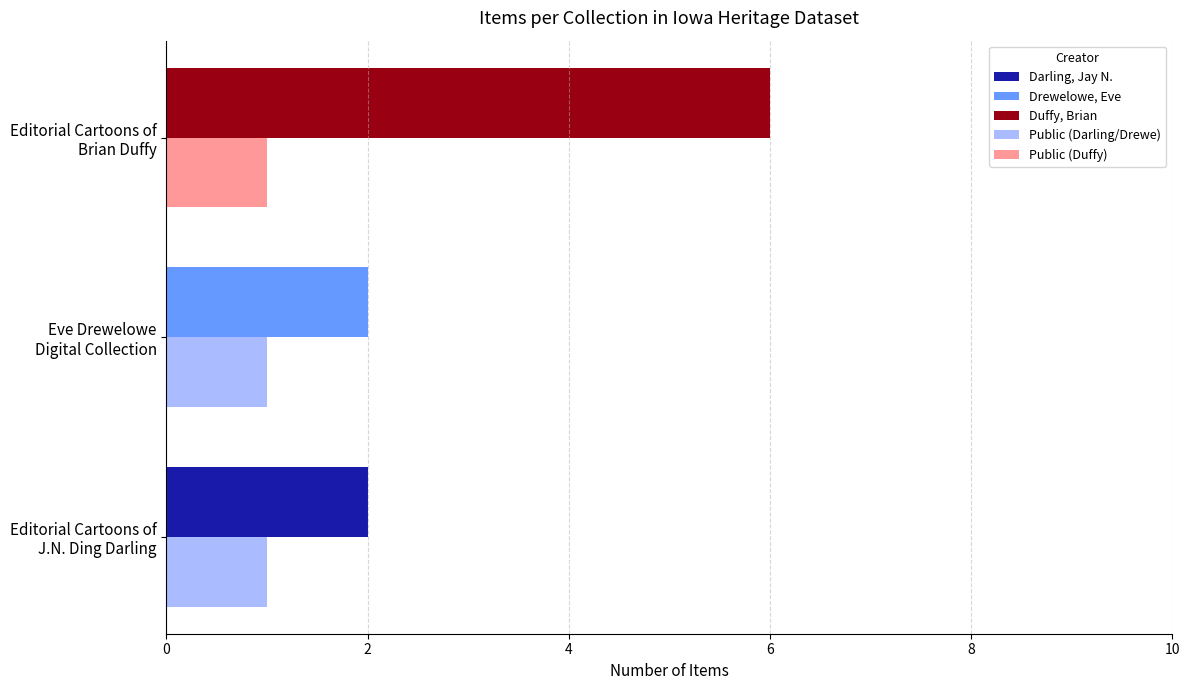

What is the maximum value shown in the chart?

6